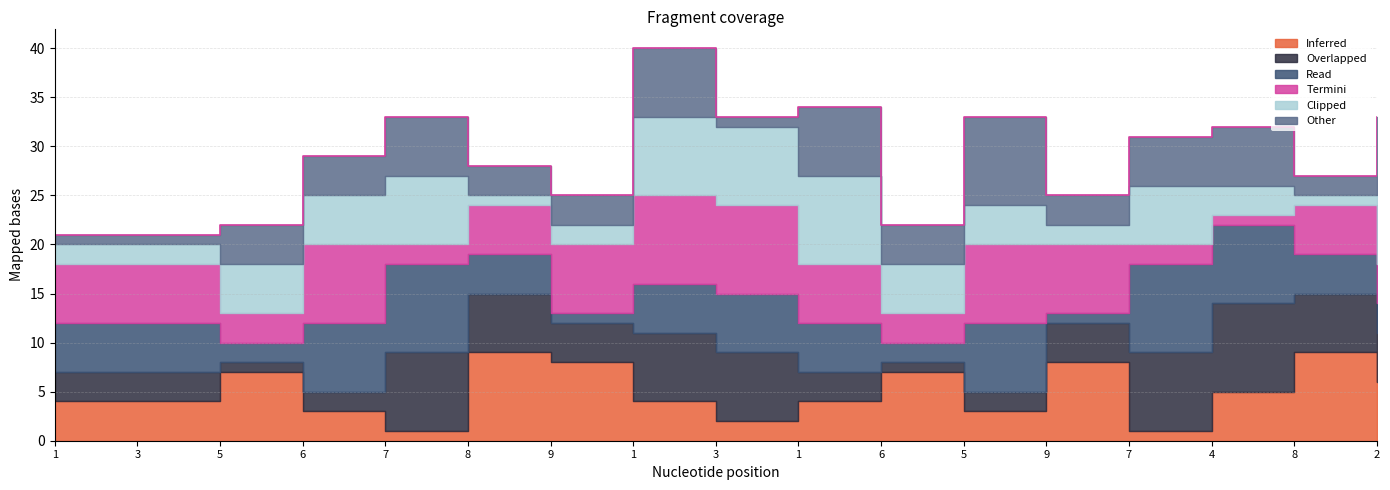

Which has a higher value, 7 or 6?

7